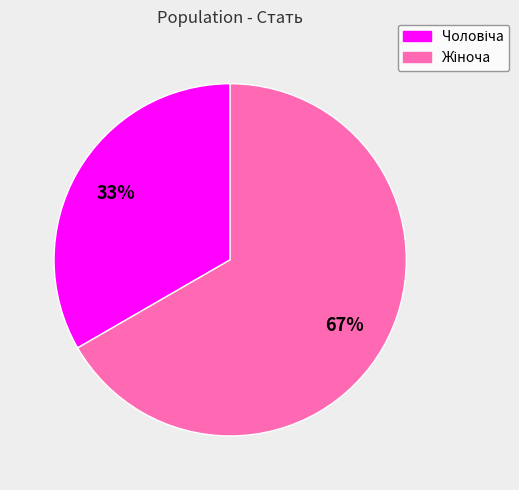

Does any single category account for the majority?

Yes